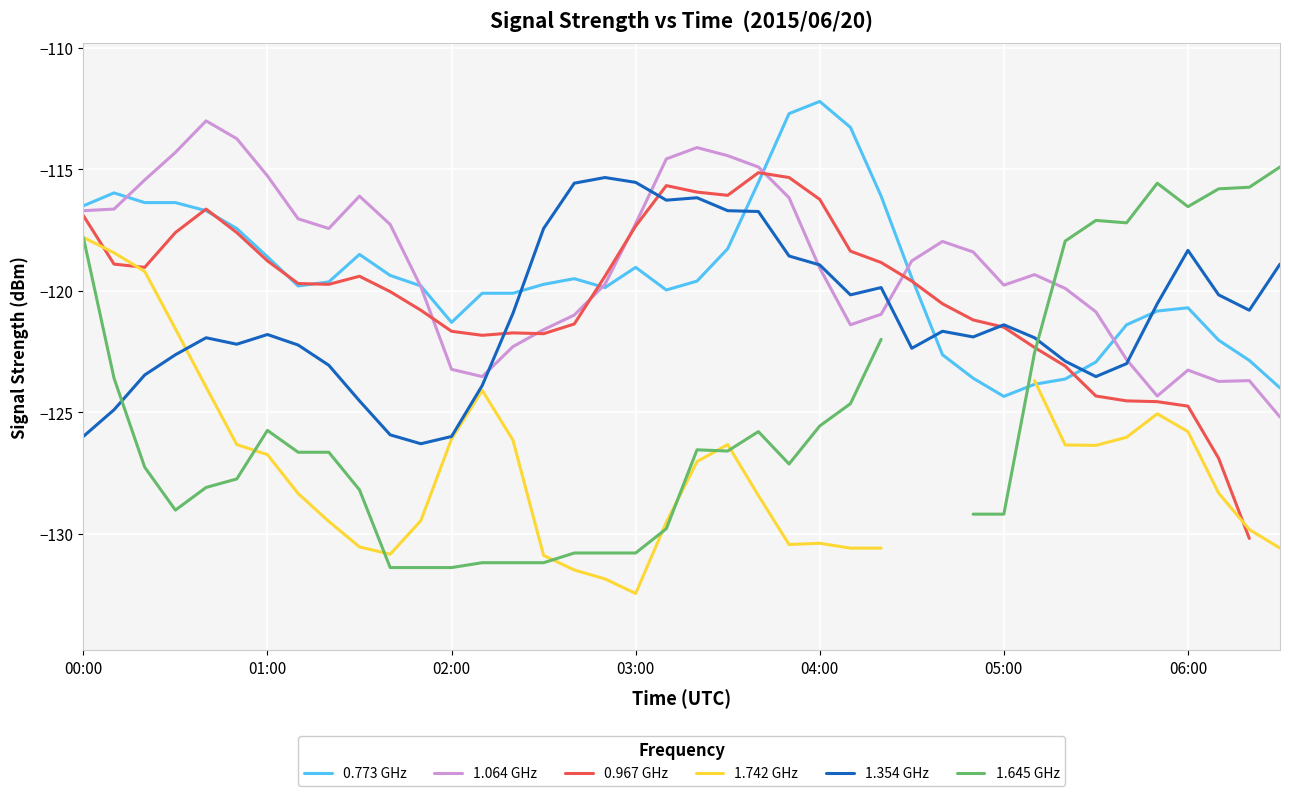

How many data points in 1.742 GHz are less than -126?

27